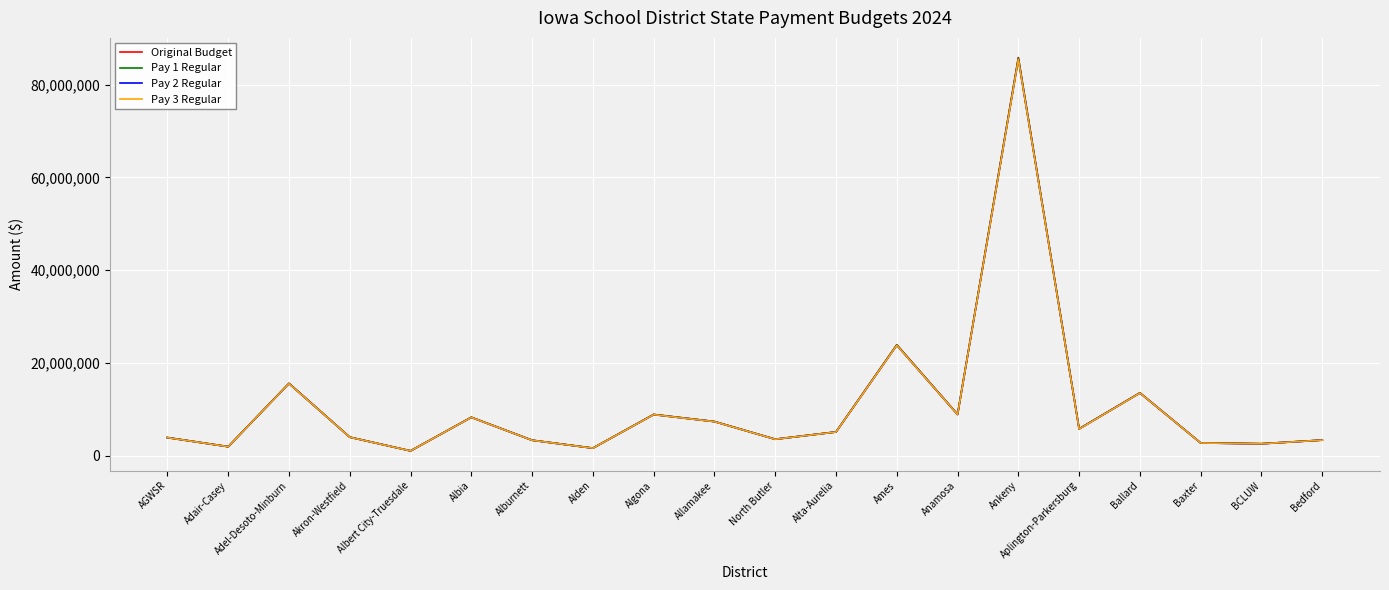

The Pay 1 Regular series shows 1933911 at Adair-Casey. True or false?

True